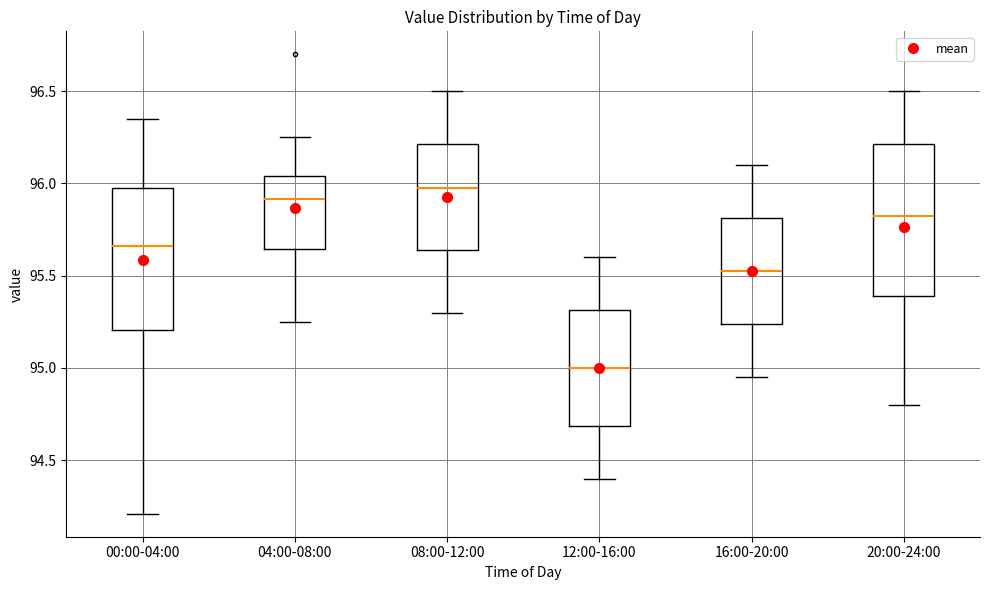

Which box has the lowest median line?

12:00-16:00